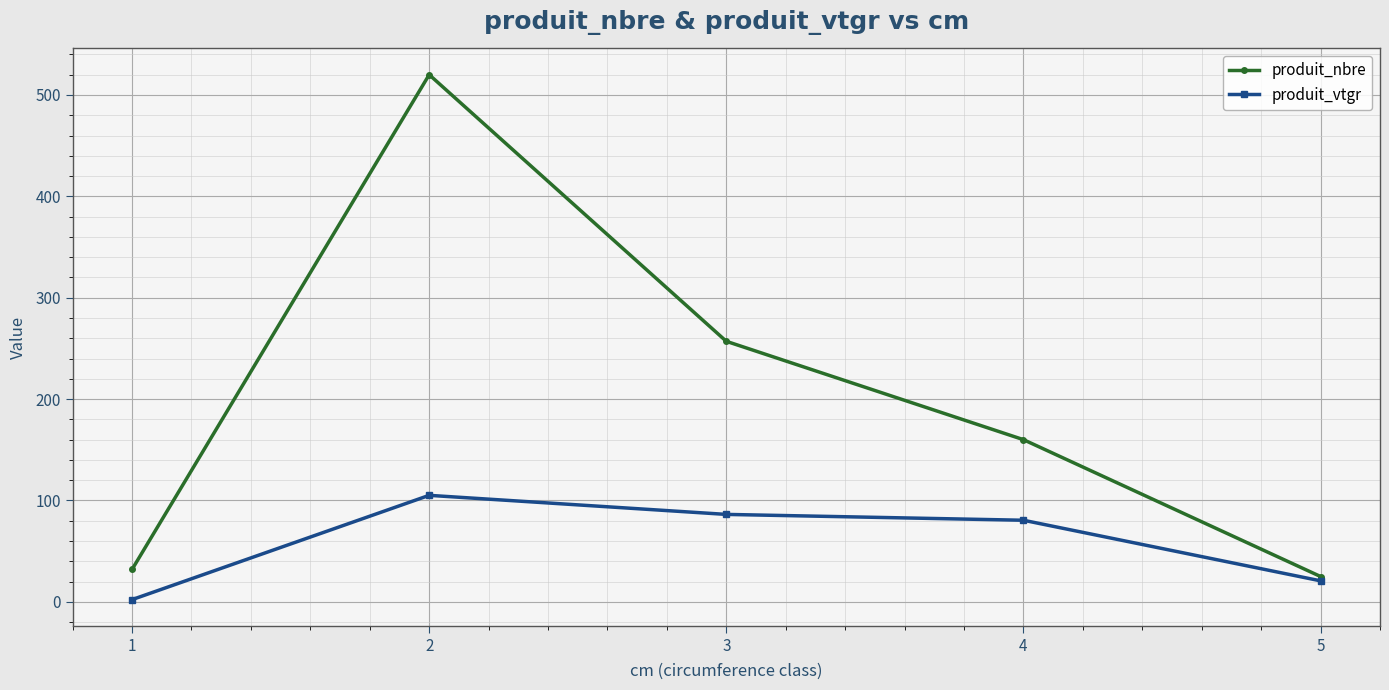

Which series has the largest range (max minus min)?

produit_nbre